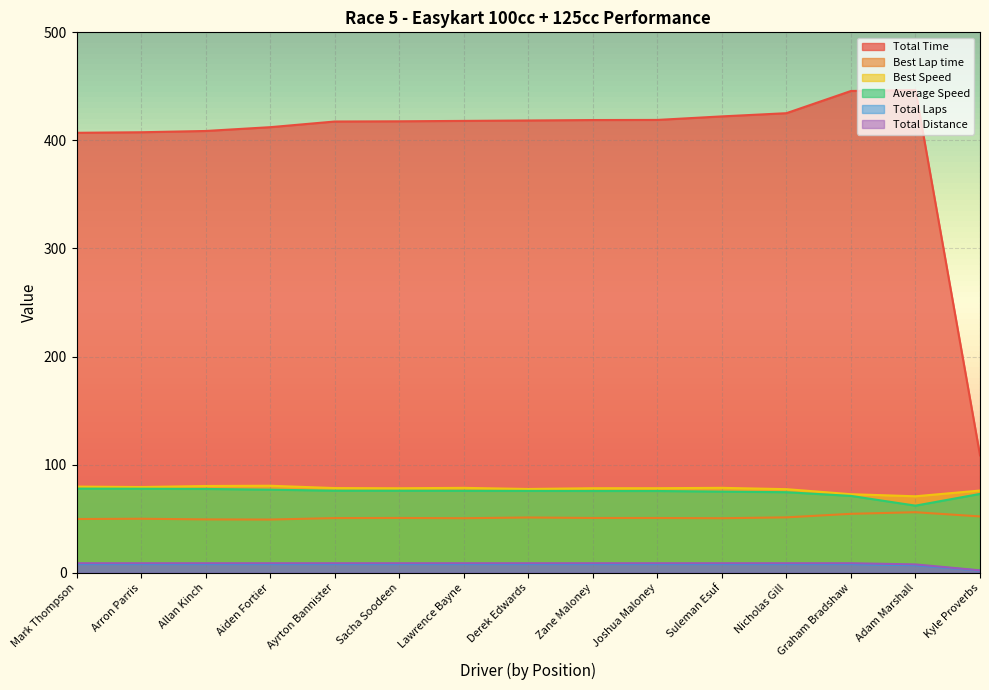

Which category has the highest value in the Total Distance series?

Mark Thompson